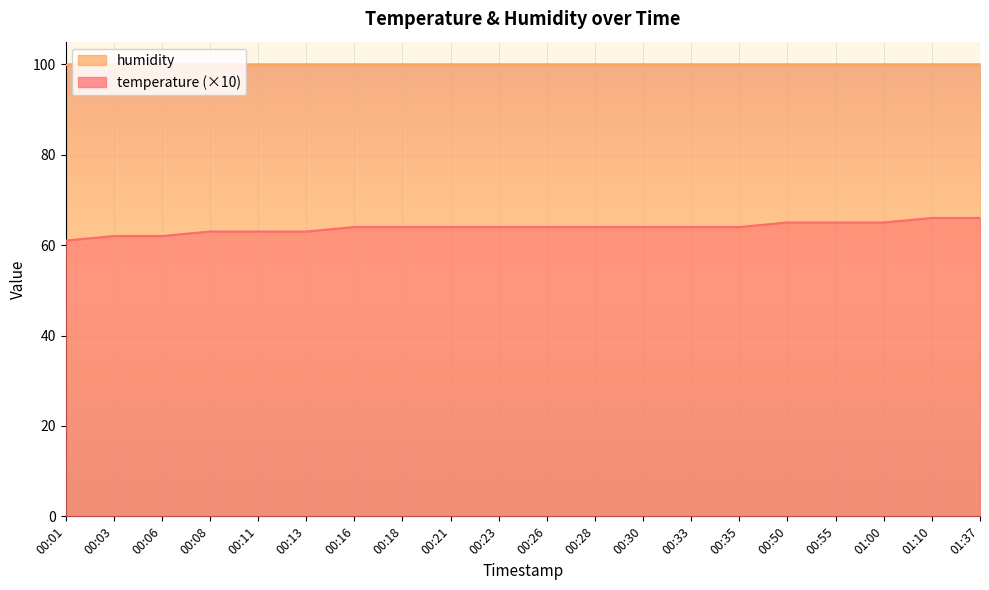

List the labels in order of value, largest first.

01:10, 01:37, 00:50, 00:55, 01:00, 00:16, 00:18, 00:21, 00:23, 00:26, 00:28, 00:30, 00:33, 00:35, 00:08, 00:11, 00:13, 00:03, 00:06, 00:01